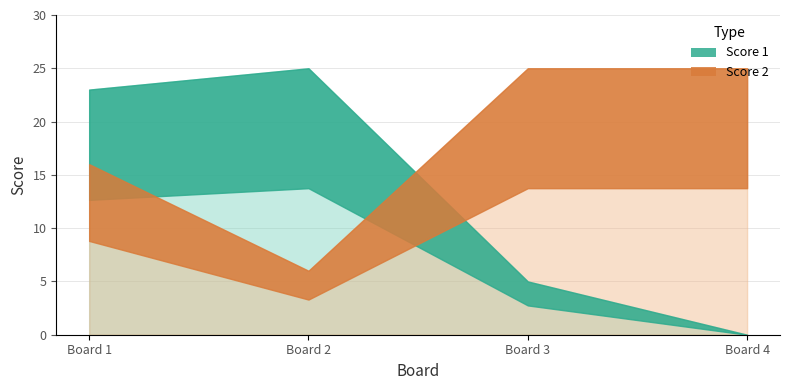

After their last crossing, which series has the higher values: Score 1 or Score 2?

Score 2